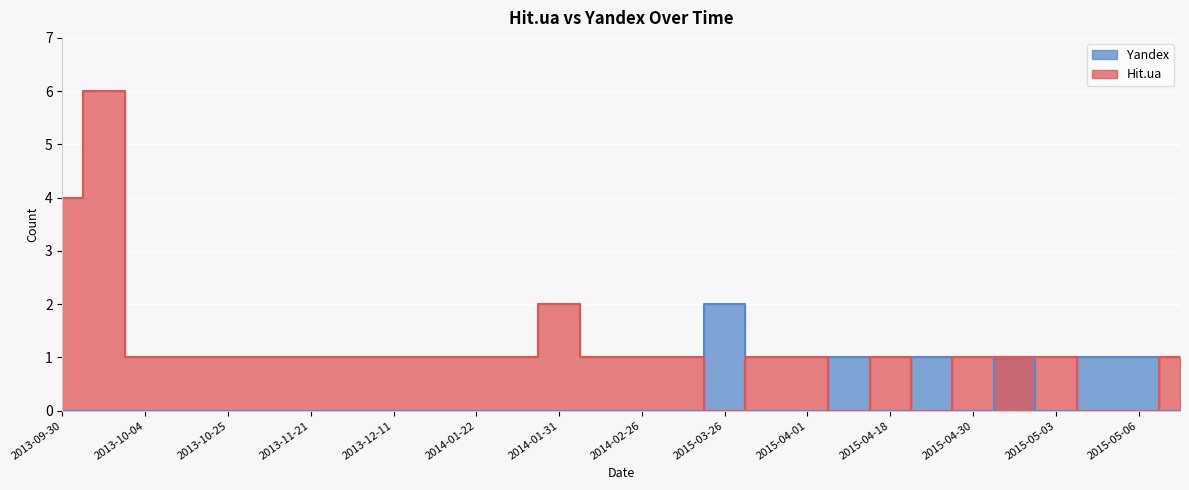

Which series ends up on top after the final intersection of Yandex and Hit.ua?

Hit.ua